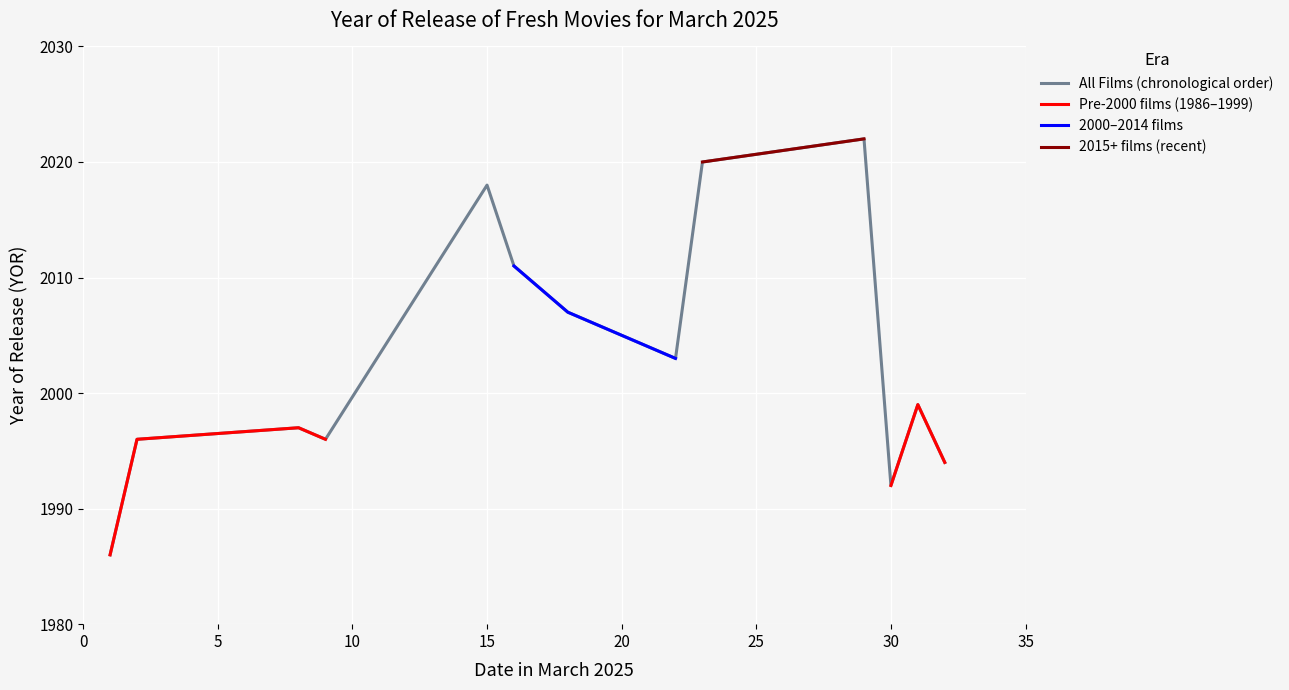

What is the maximum value for All Films (chronological order)?

2022